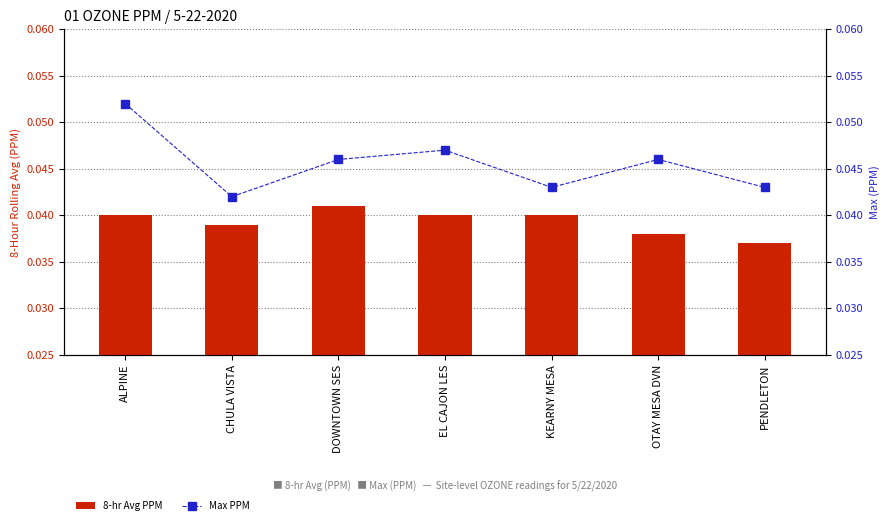

List the labels in order of 8-hr Avg PPM value, largest first.

DOWNTOWN SES, ALPINE, EL CAJON LES, KEARNY MESA, CHULA VISTA, OTAY MESA DVN, PENDLETON